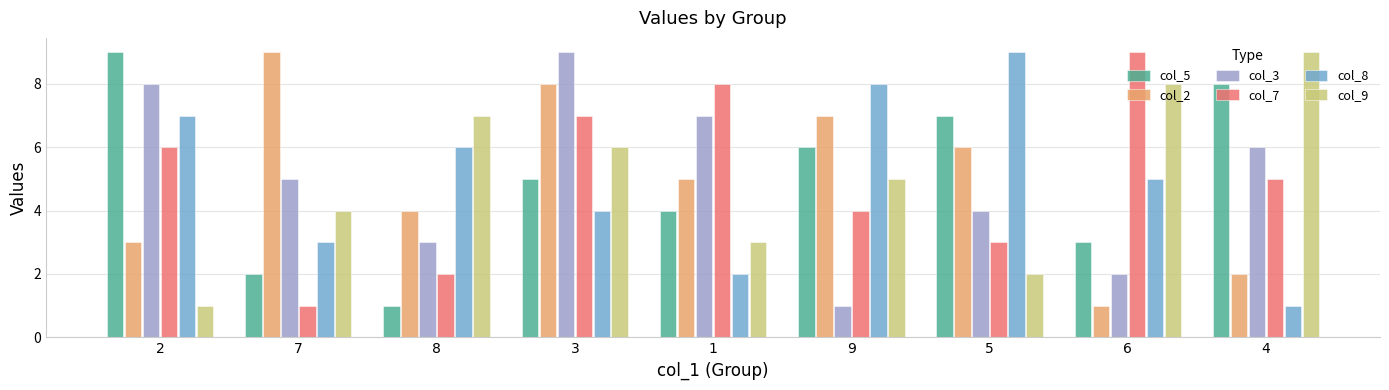

What is the label of the 2nd bar from the right?

6